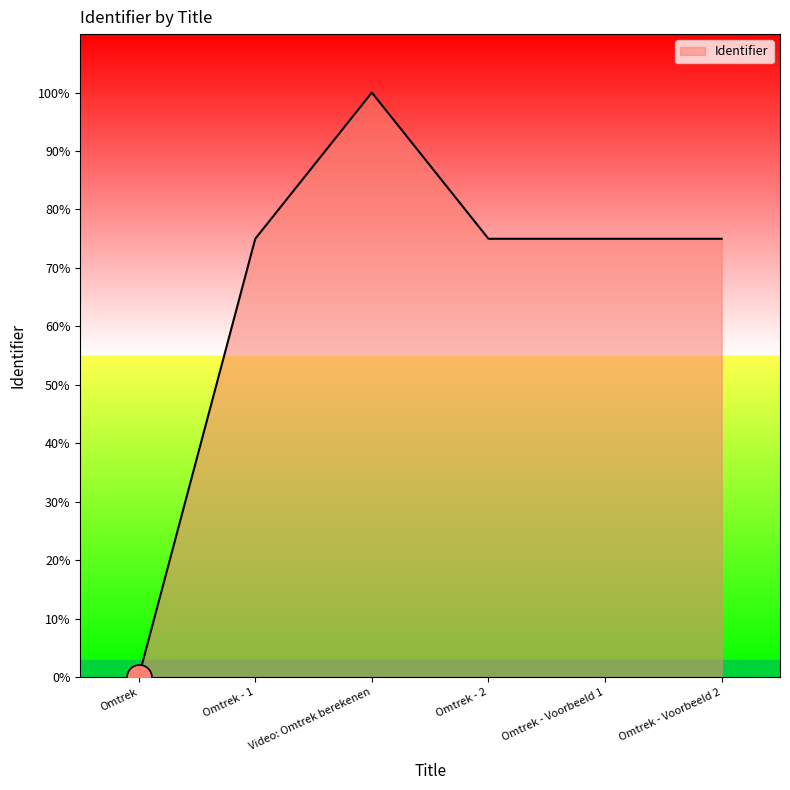

Is it true that the value at Omtrek - 1 is 1433843?

False